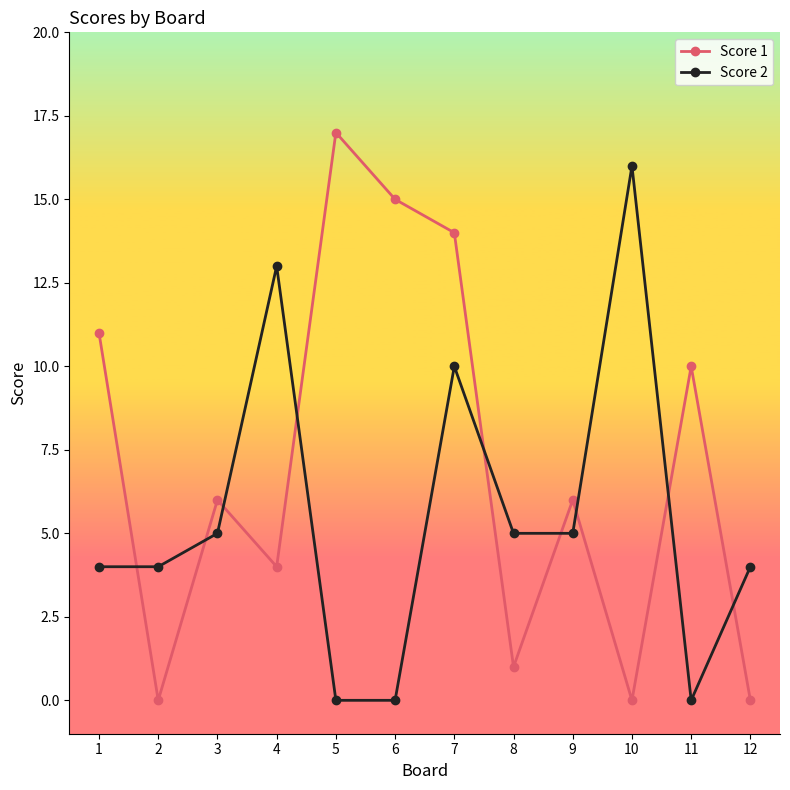

Reading left to right, transcribe all the data shown in this chart.

Score 1: 11	0	6	4	17	15	14	1	6	0	10	0
Score 2: 4	4	5	13	0	0	10	5	5	16	0	4